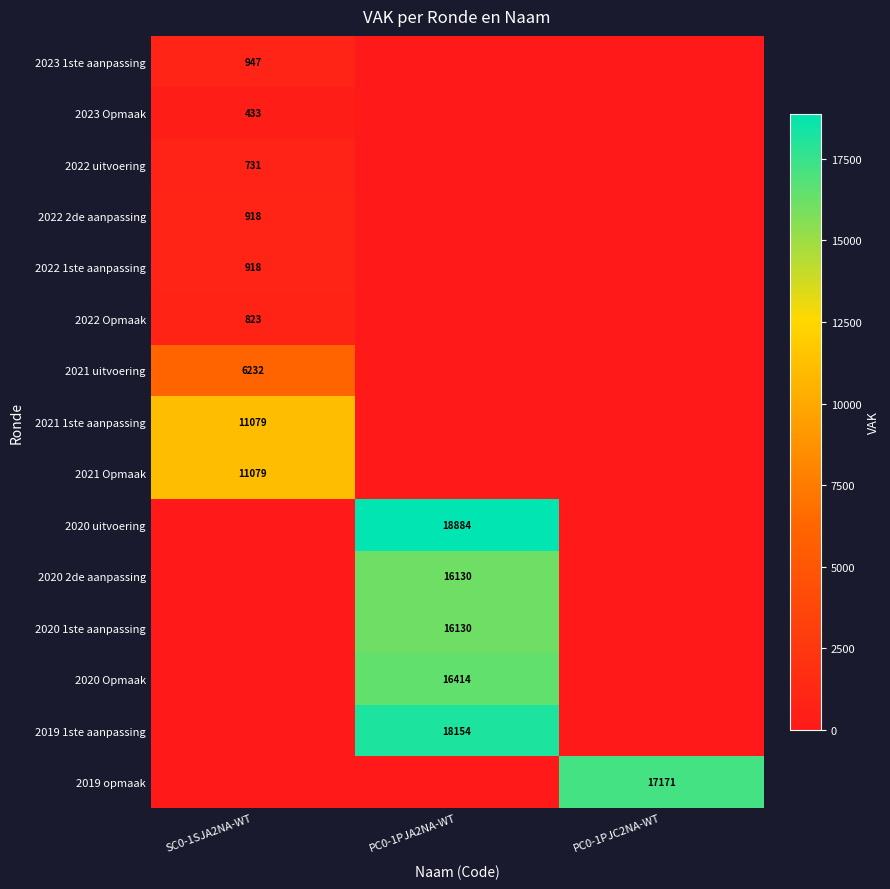

What is the total value across all series at PC0-1PJA2NA-WT?

85712